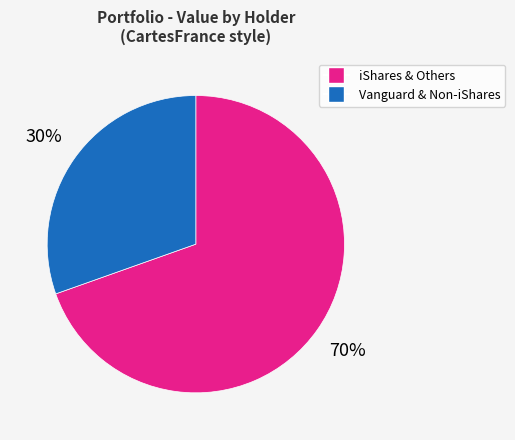

Does any single category account for the majority?

Yes